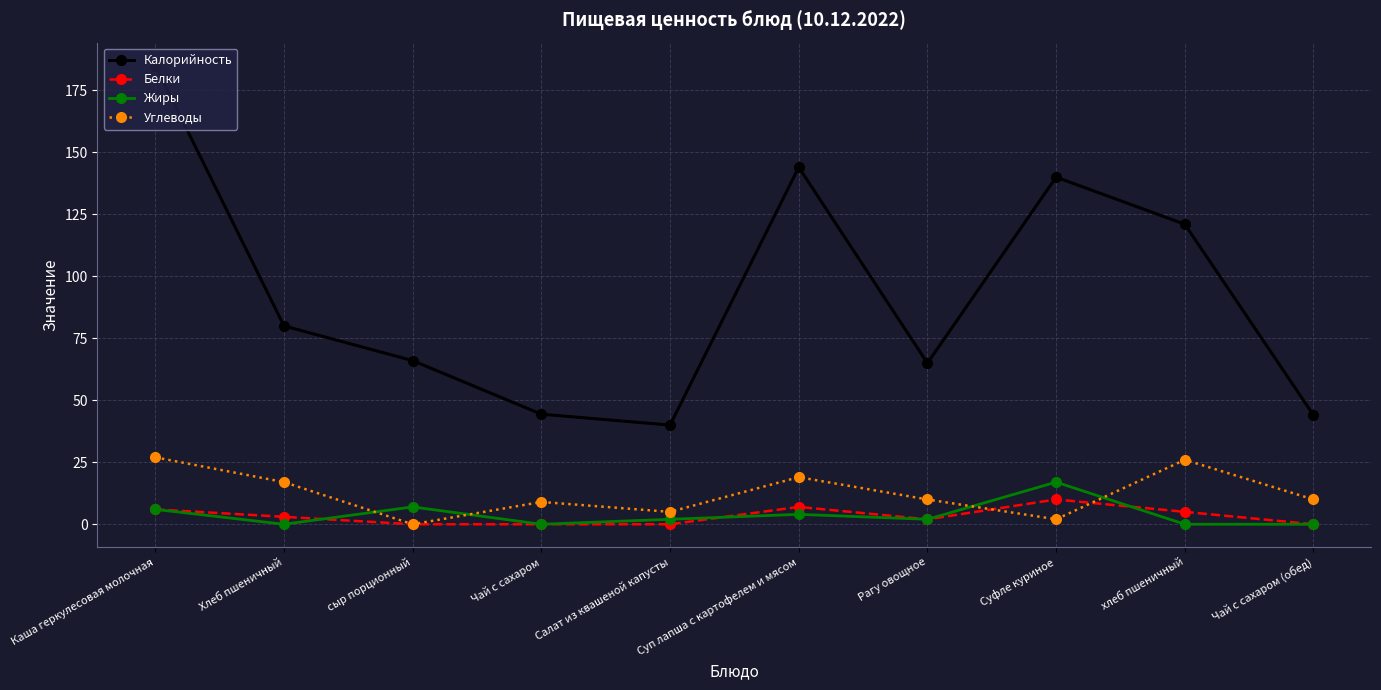

In Калорийность, how many points are lower than both neighbors (excluding endpoints)?

2